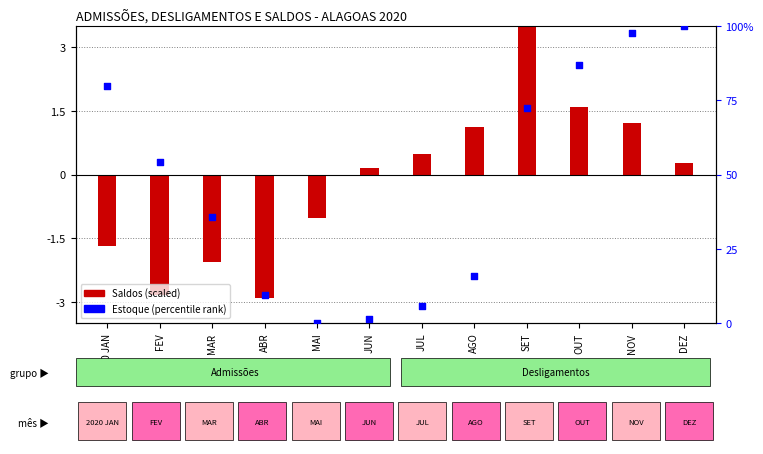

Is the value of Saldos (scaled) at JUL greater than the value of Estoque (percentile rank) at MAI?

Yes